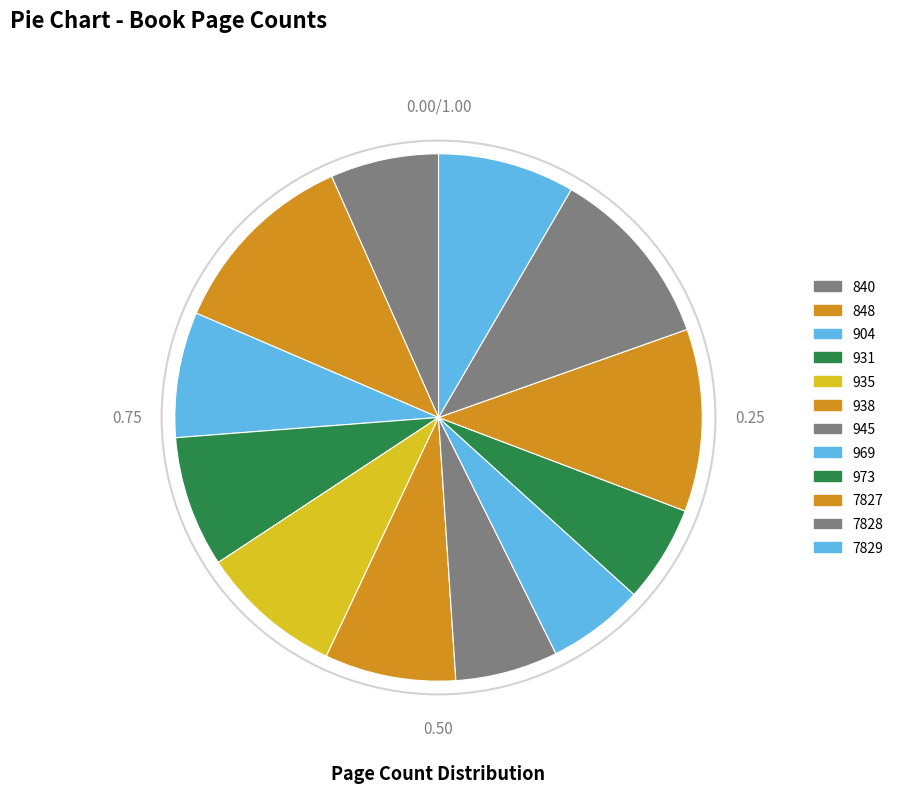

Rank the categories by value from lowest to highest.

969, 973, 945, 840, 904, 931, 938, 7829, 935, 7827, 7828, 848